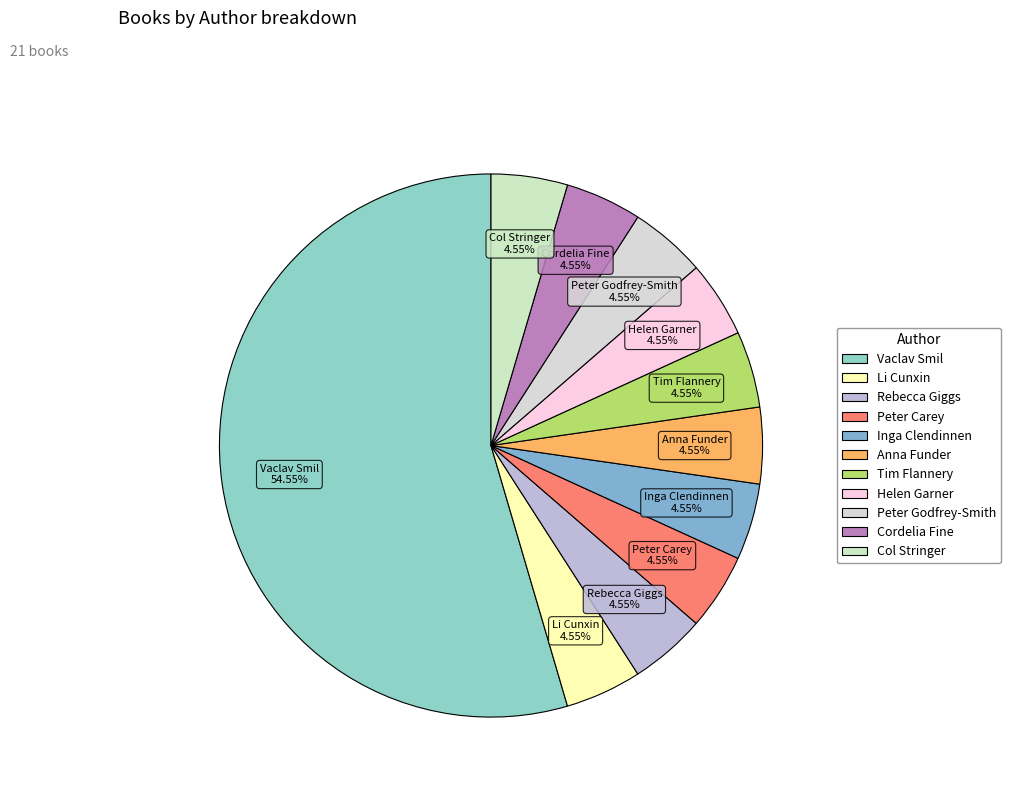

How many slices are in this pie chart?

11